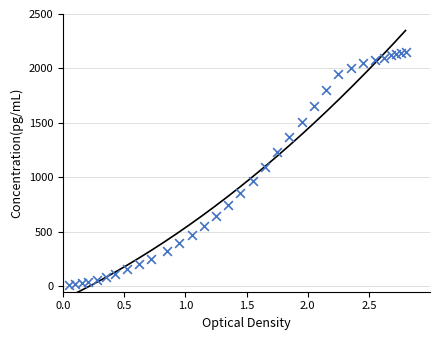

What is the range of Y values (max minus min)?

2140